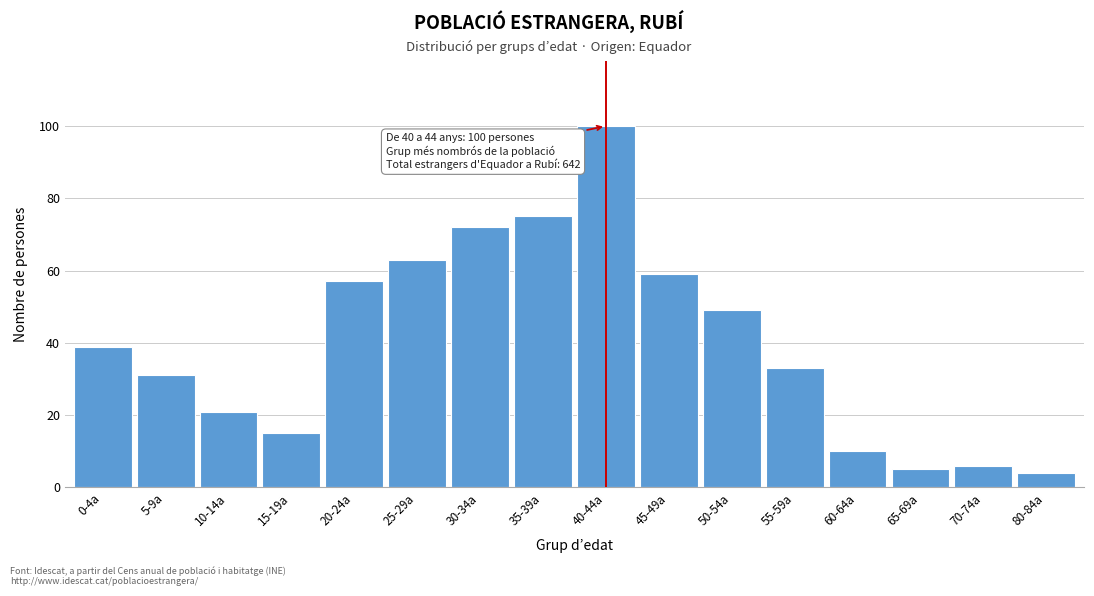

Reading left to right, list all the values displayed in this chart.

39	31	21	15	57	63	72	75	100	59	49	33	10	5	6	4